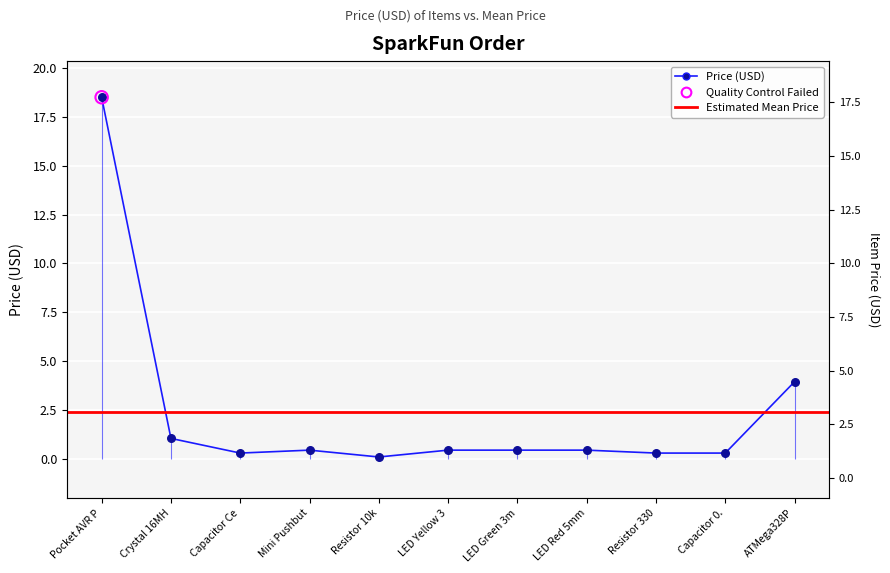

What is the change in value from Crystal 16MH to Resistor 330?

-0.8